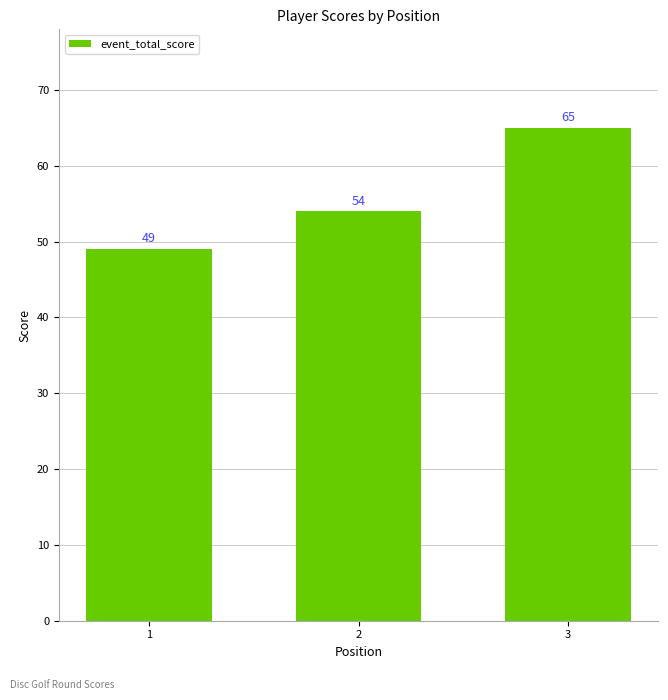

What is the difference between the values at 3 and 2?

11